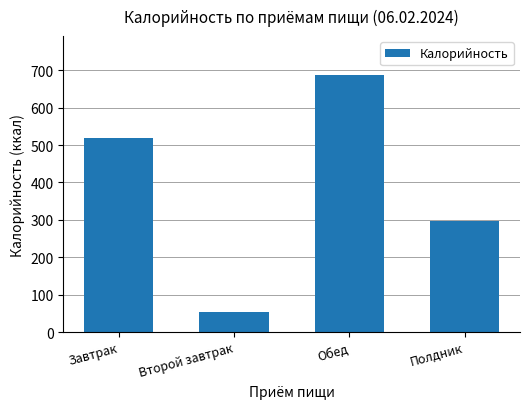

What is the change in value from Завтрак to Полдник?

-221